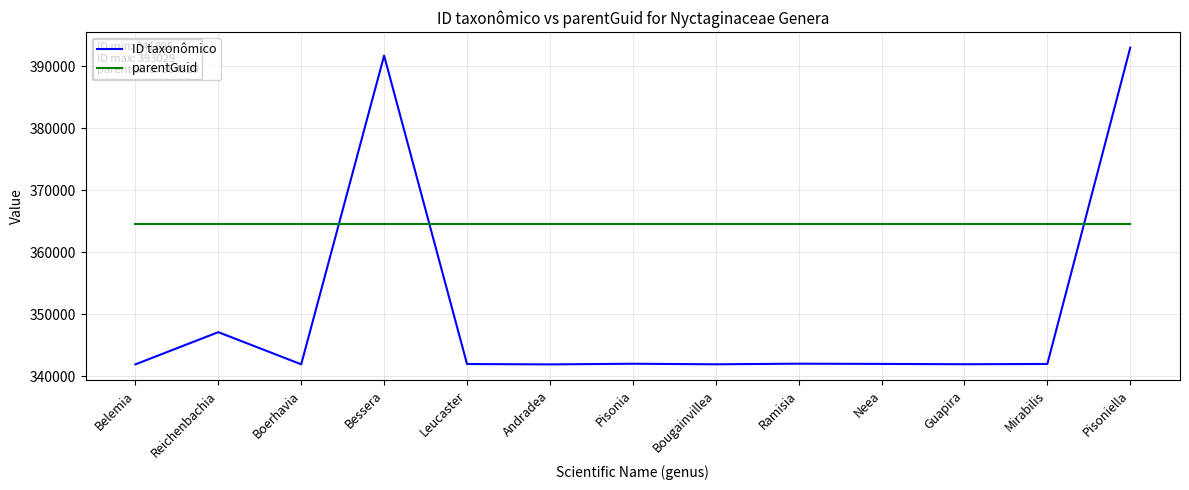

What is the maximum value for parentGuid?

364529